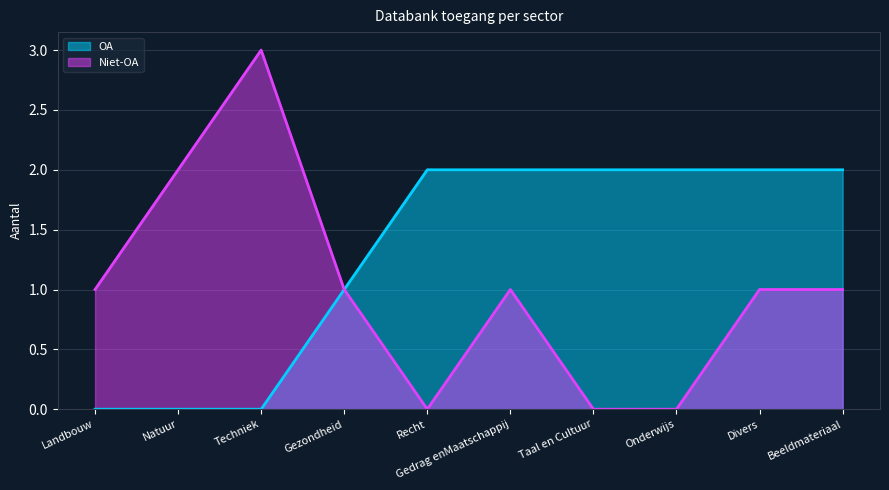

Is it true that Niet-OA equals 1 at Divers?

True